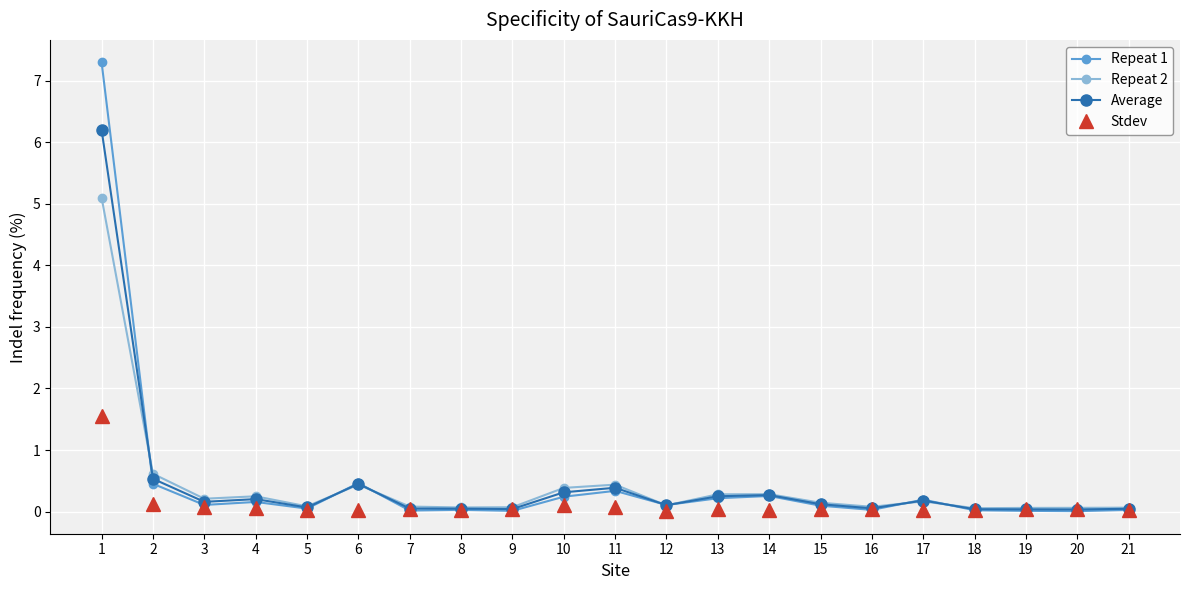

True or false: Repeat 1 has more than 1 interior local peaks.

True